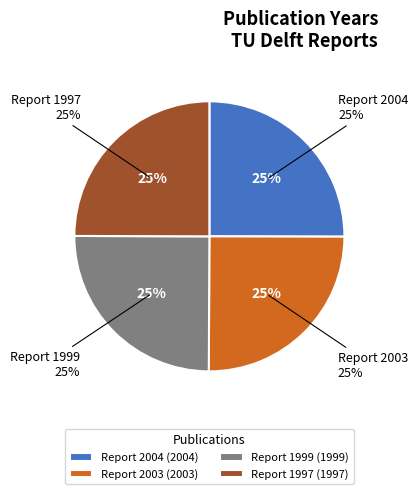

Count the number of slices in the pie.

4